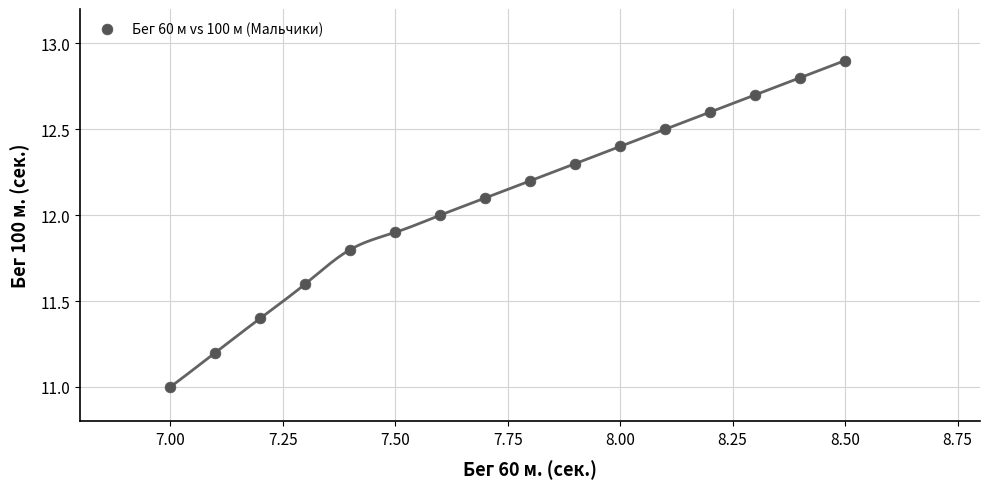

What is the range of X values (max minus min)?

1.5